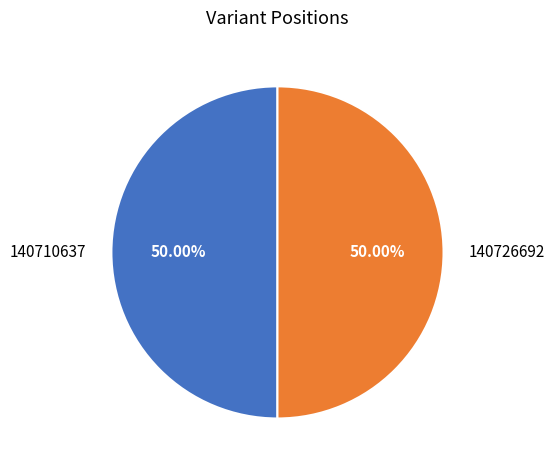

What is the ratio of the value at 140710637 to the value at 140726692?

1.0